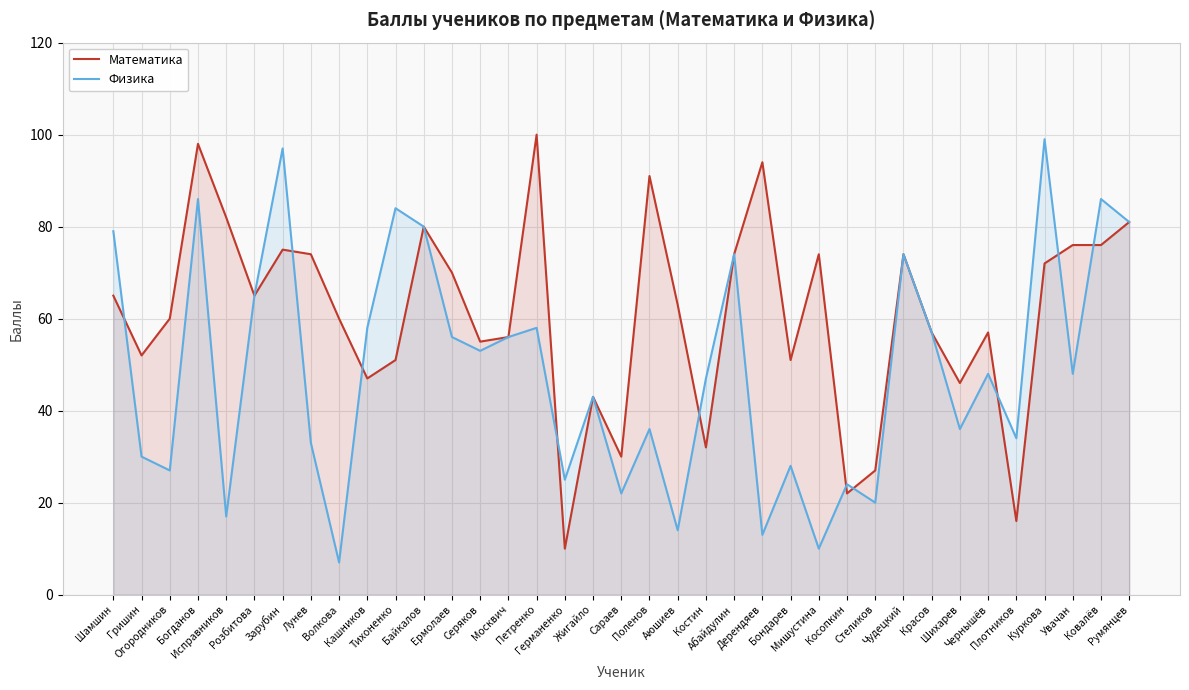

What is the approximate value of Математика at Поленов, to the nearest 5?

90